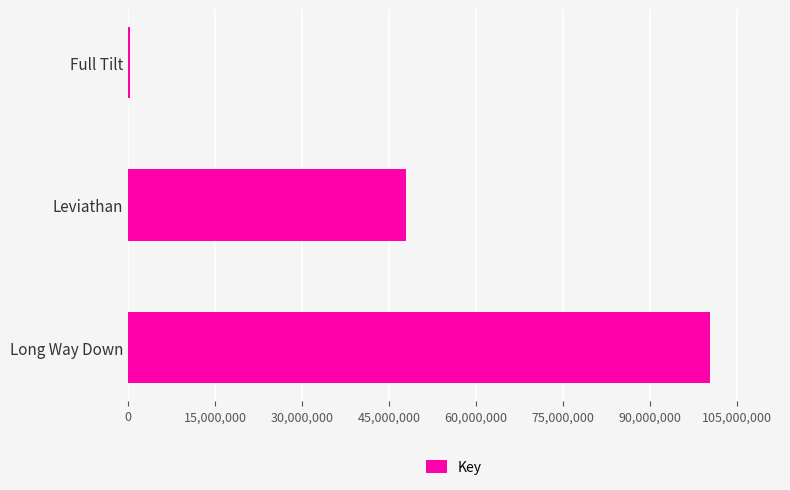

The value at Leviathan is 47860103. True or false?

True